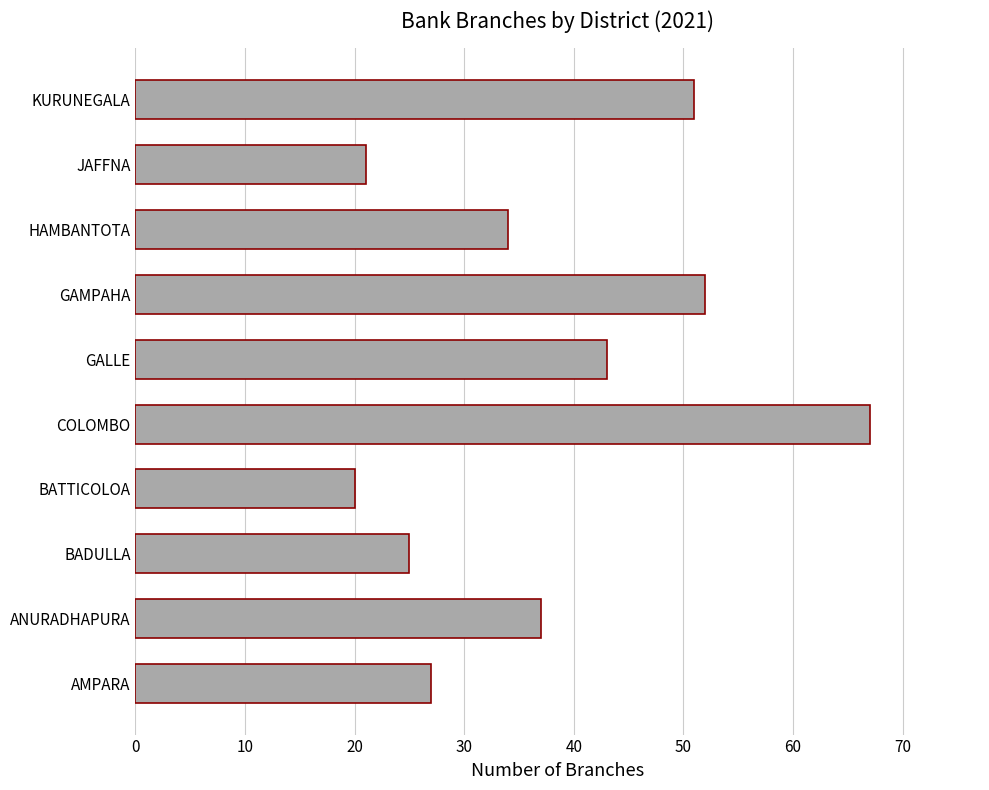

What is the change in value from COLOMBO to GAMPAHA?

-15